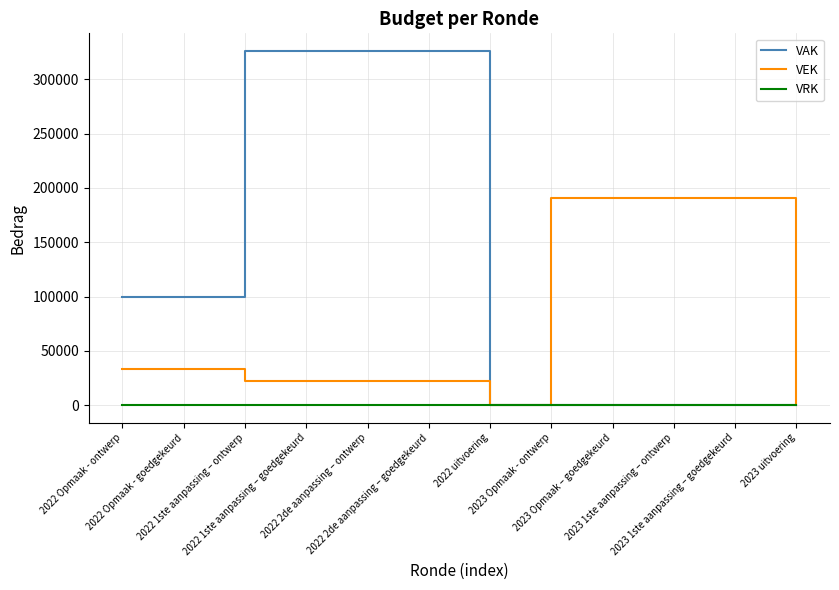

Reading left to right, extract all data points from this chart.

VAK: 100000	100000	326000	326000	326000	326000	0	0	0	0	0	0
VEK: 33333	33333	22000	22000	22000	22000	0	191000	191000	191000	191000	0
VRK: 0	0	0	0	0	0	0	0	0	0	0	0